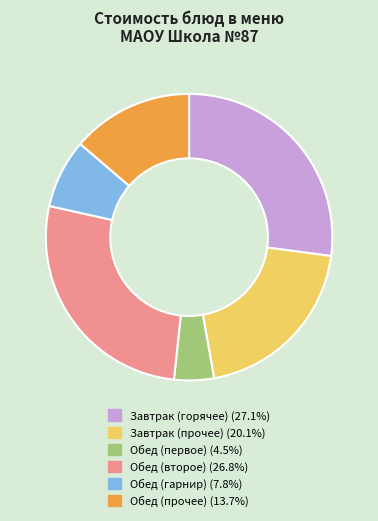

Does any single category account for the majority?

No